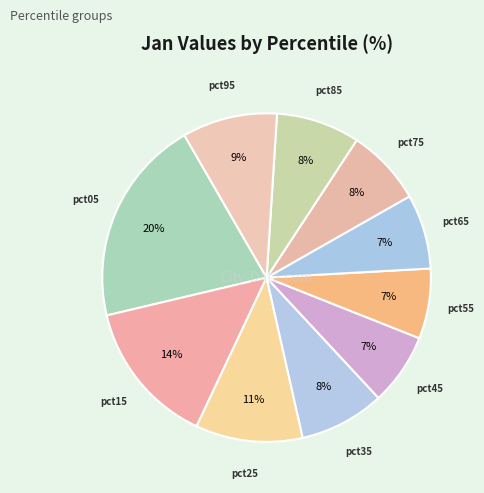

Does any single category account for the majority?

No